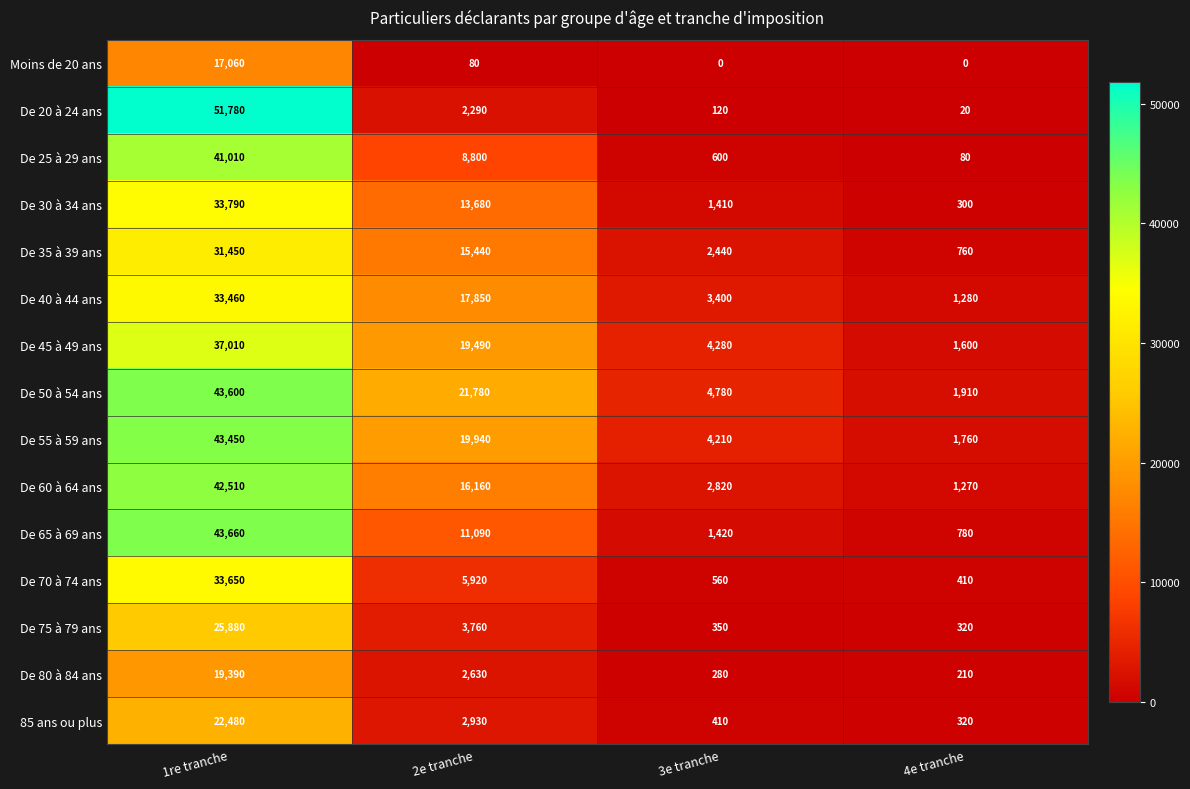

What is the sum of all De 40 à 44 ans values?

55990